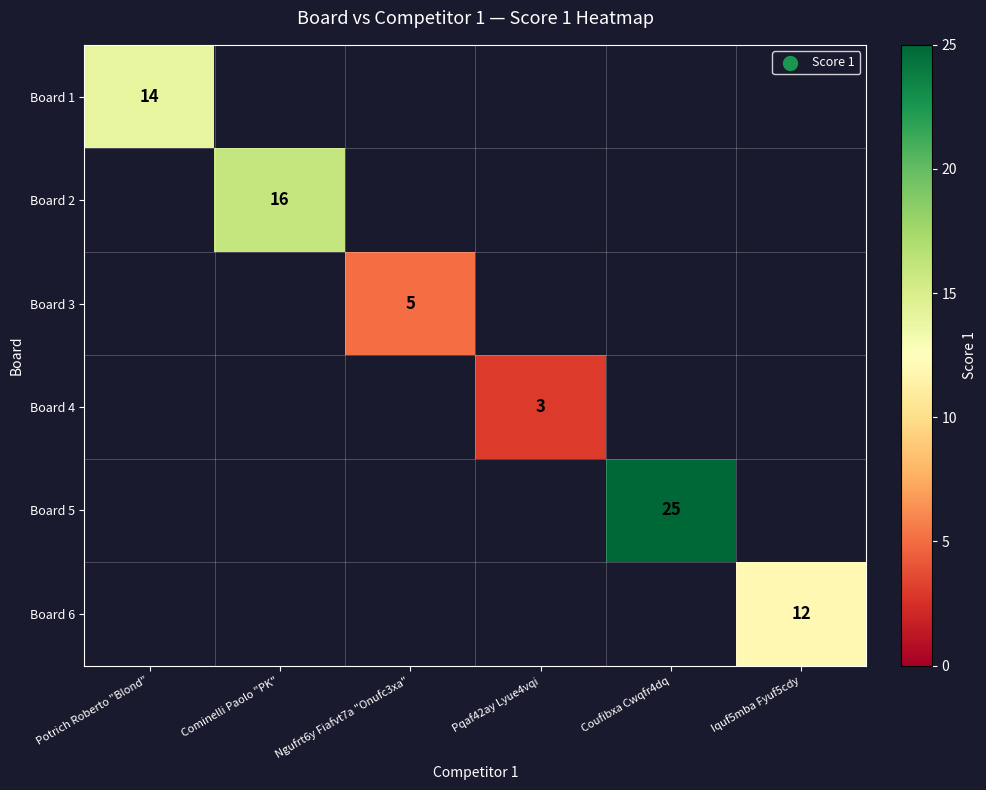

True or false: Board 5 has a value of 25 at Coufibxa Cwqfr4dq.

True